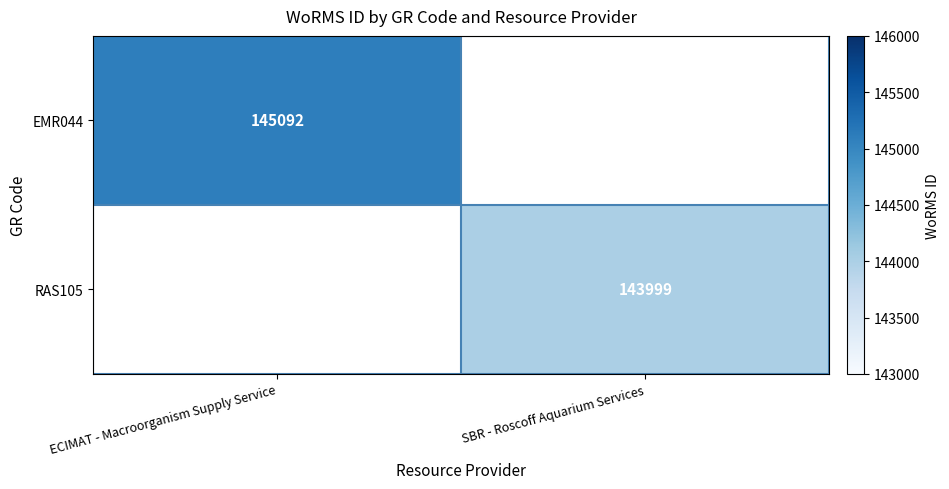

The RAS105 series shows 143999 at SBR - Roscoff Aquarium Services. True or false?

True